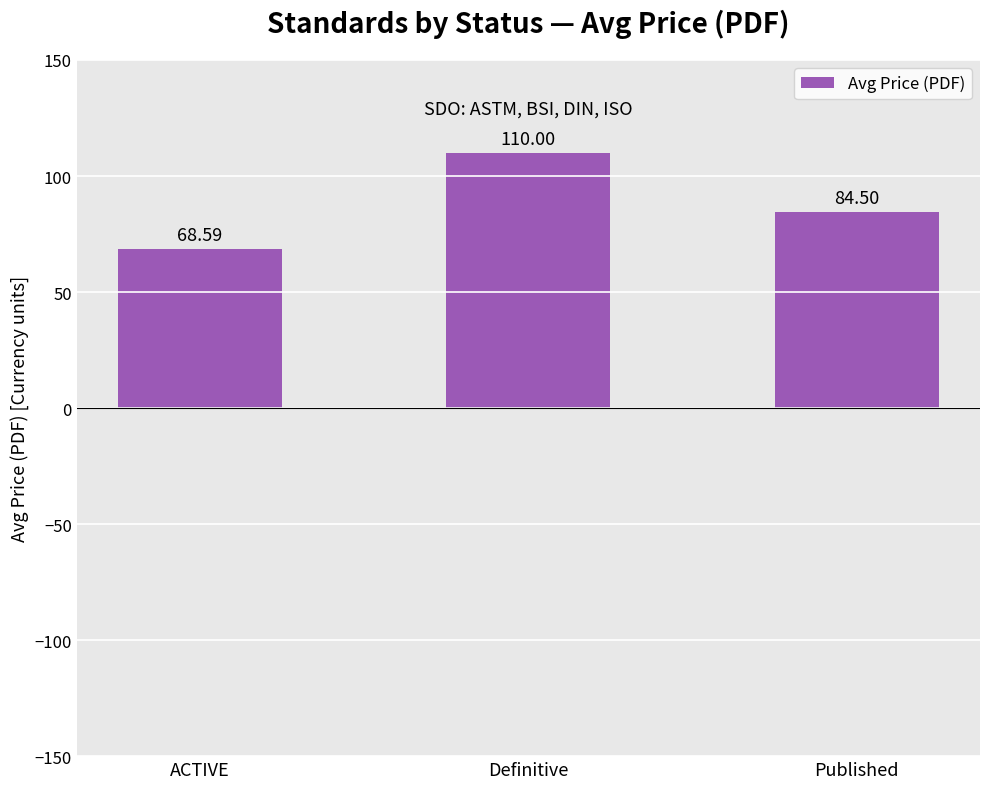

List the labels in order of value, largest first.

Definitive, Published, ACTIVE